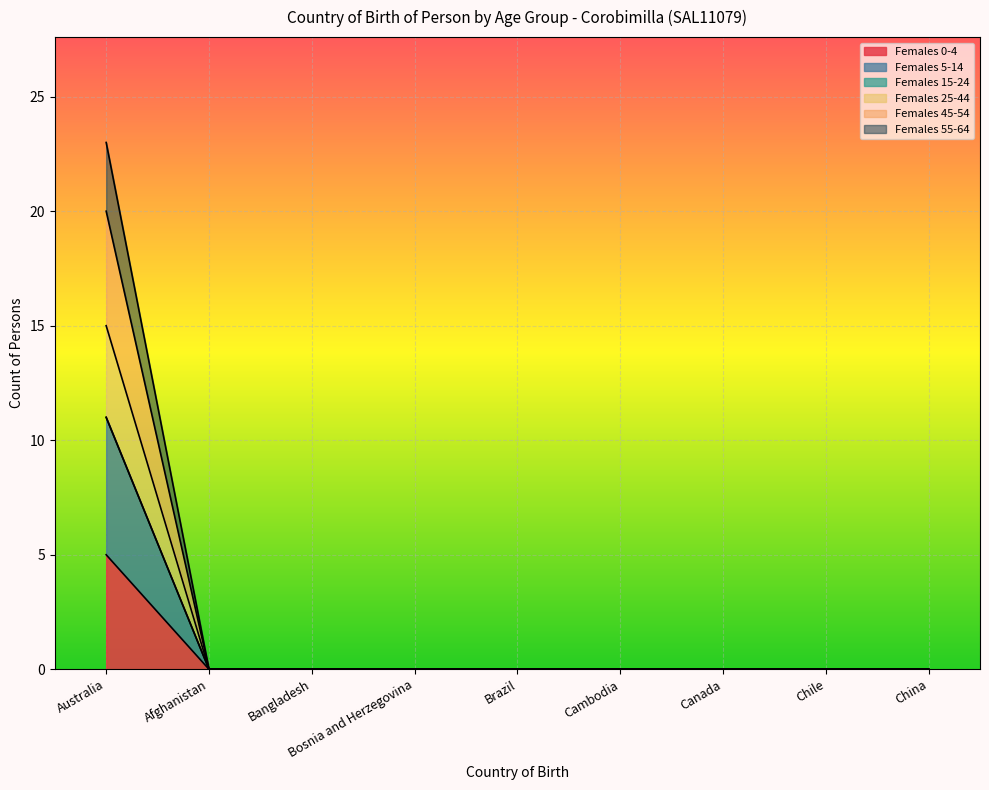

What is the average value of the Females 0-4 series?

1